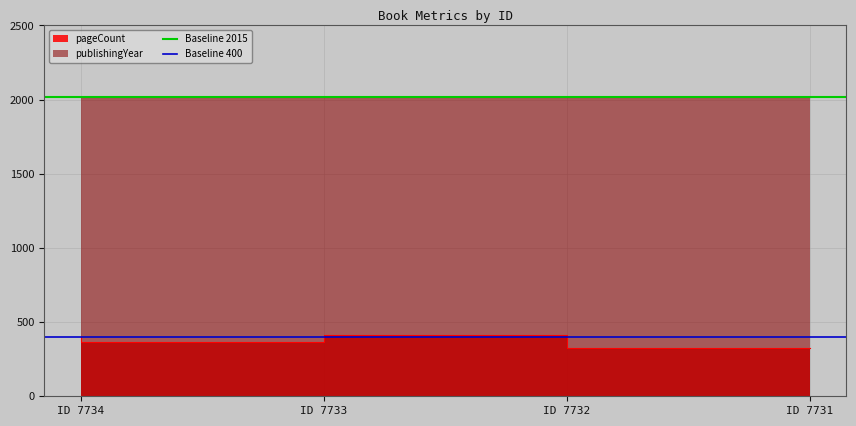

Is it true that Baseline 400 equals 400 at ID 7733?

True